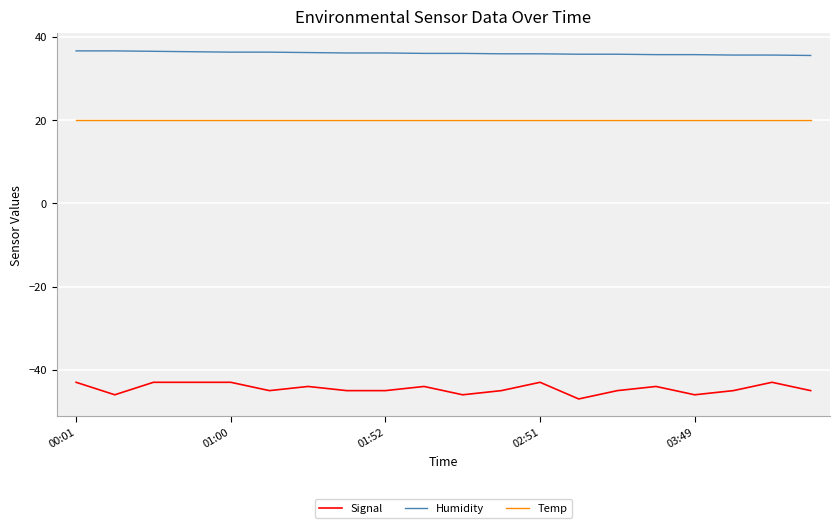

What is the minimum value for Signal?

-47.0